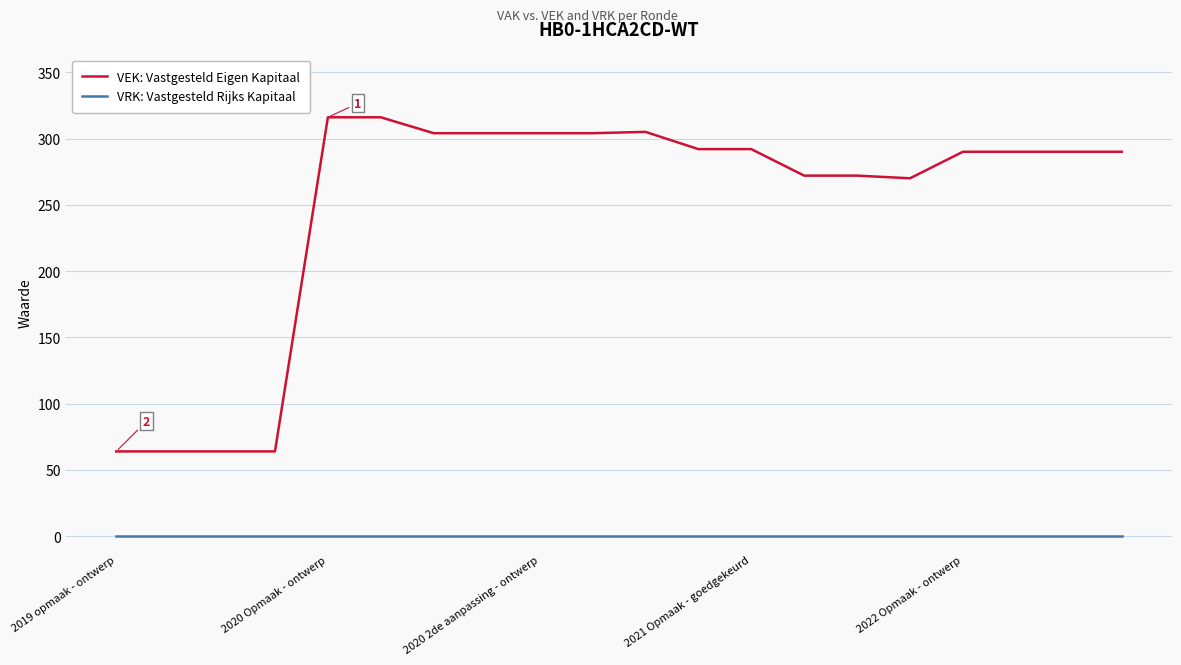

How many lines are shown in the chart?

2